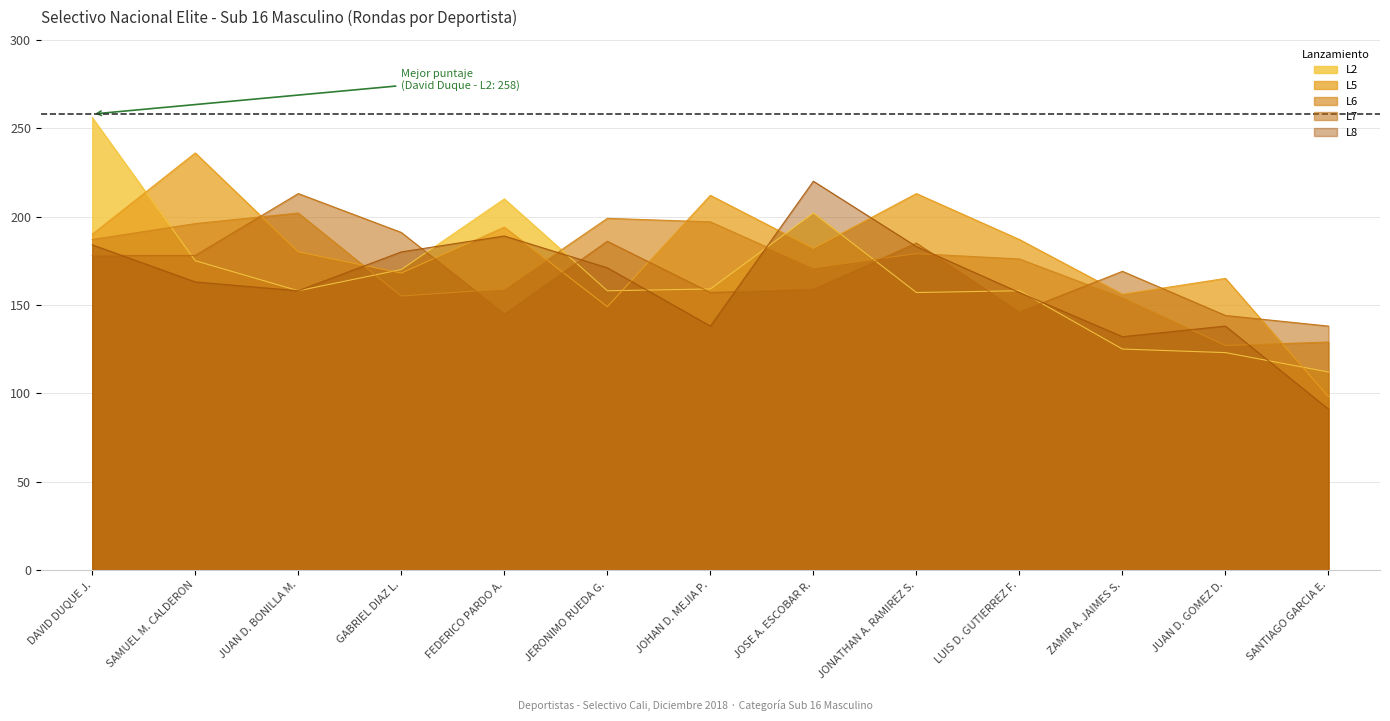

What is the sum of all L6 values?

2231